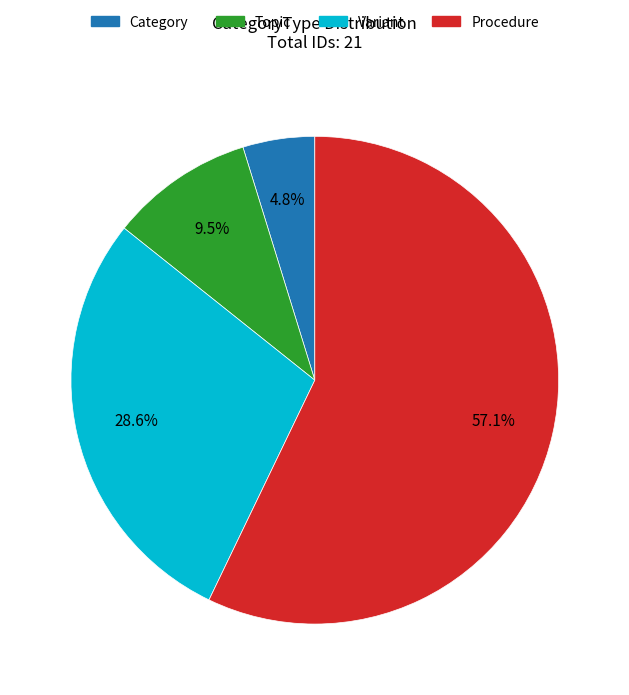

To the nearest percent, what is the difference between the Category and Procedure slice percentages?

52%